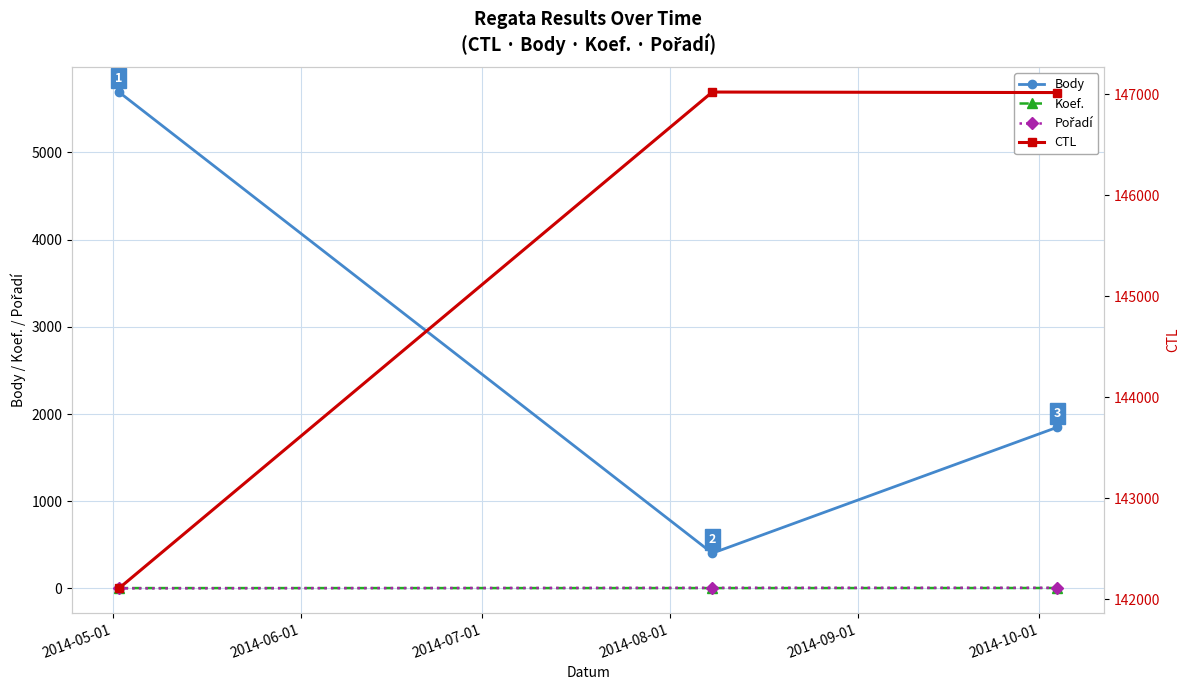

The value of CTL at 2014-05-01 is 210290. True or false?

False